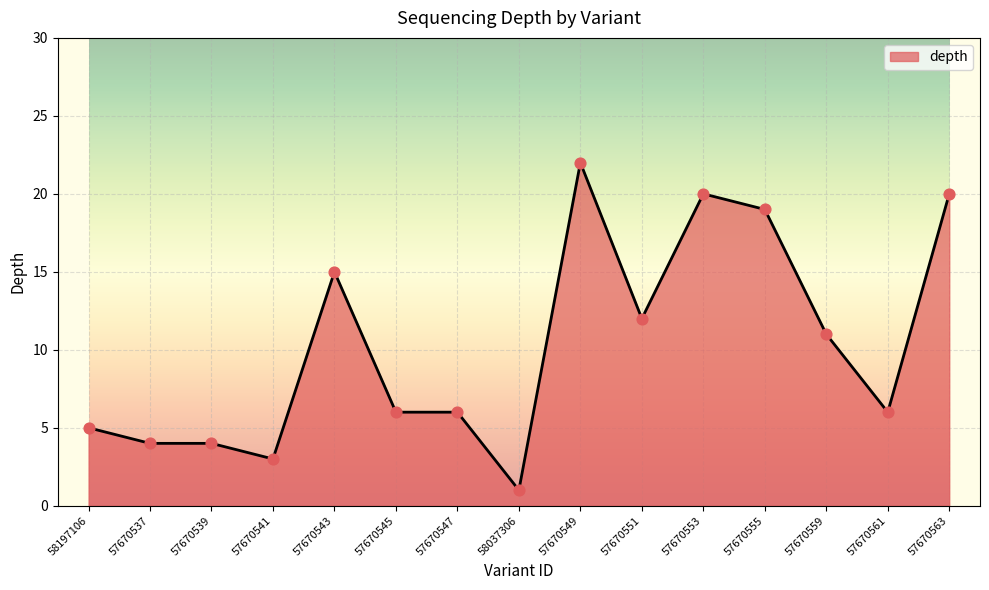

What is the change in value from 57670549 to 57670559?

-11